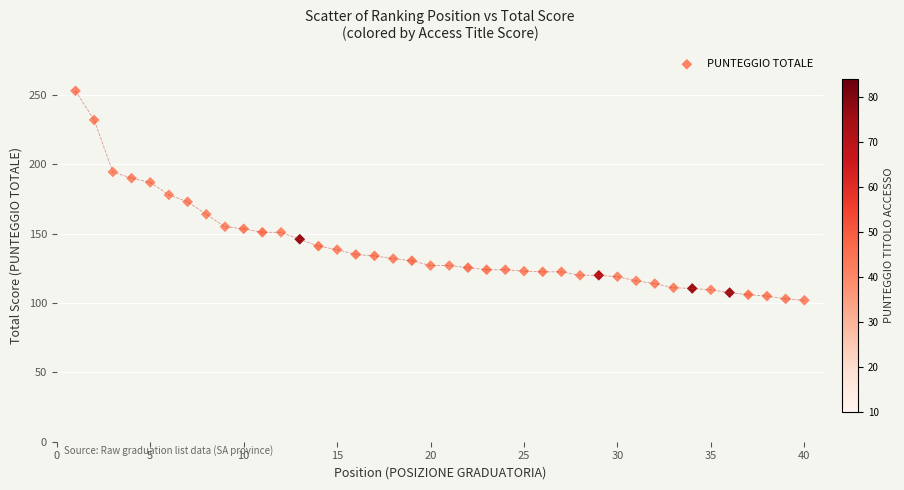

What is the range of Y values (max minus min)?

151.0